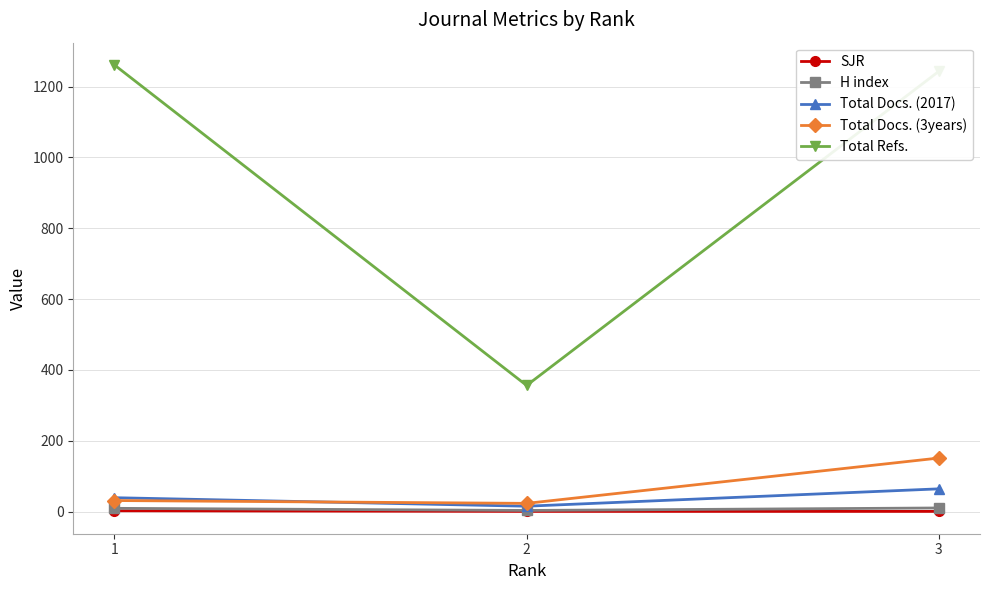

What is the smallest value displayed?

0.3